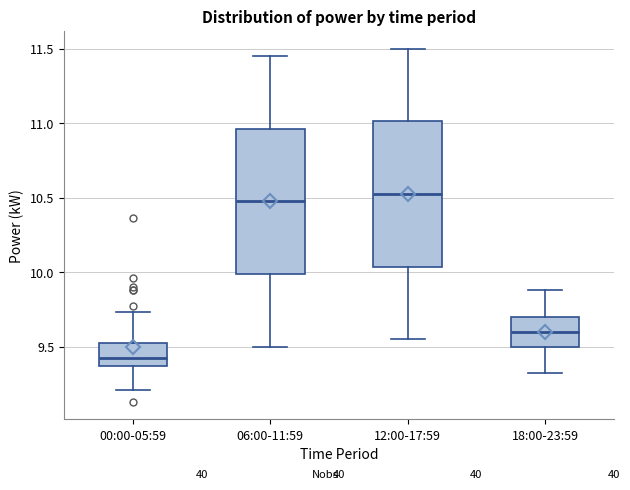

Reading left to right, transcribe this box plot: for each box, give where its median line is, the range the box spans, and where its two whiskers end, as read against the y-axis. The values are not printed on the chart, so give them approximately, as read against the axis.

00:00-05:59: median 9.45, box 9.35 to 9.55, whiskers 9.20 to 9.75
06:00-11:59: median 10.50, box 10.00 to 10.95, whiskers 9.50 to 11.45
12:00-17:59: median 10.55, box 10.05 to 11.00, whiskers 9.55 to 11.50
18:00-23:59: median 9.60, box 9.50 to 9.70, whiskers 9.30 to 9.90